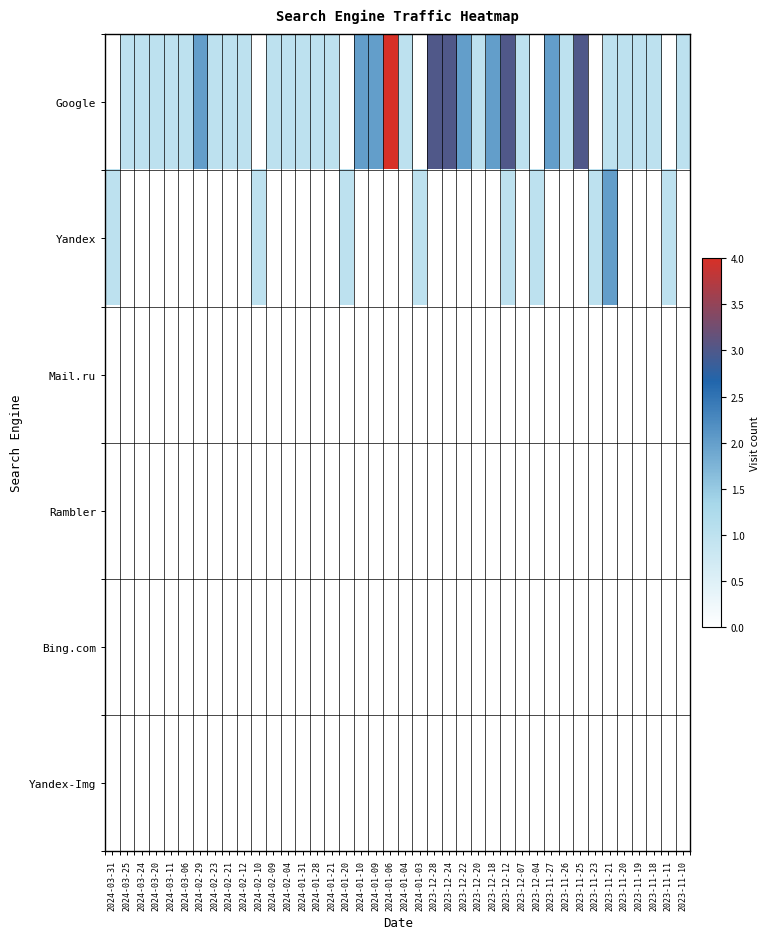

What is the total value across all series at 2023-12-12?

4